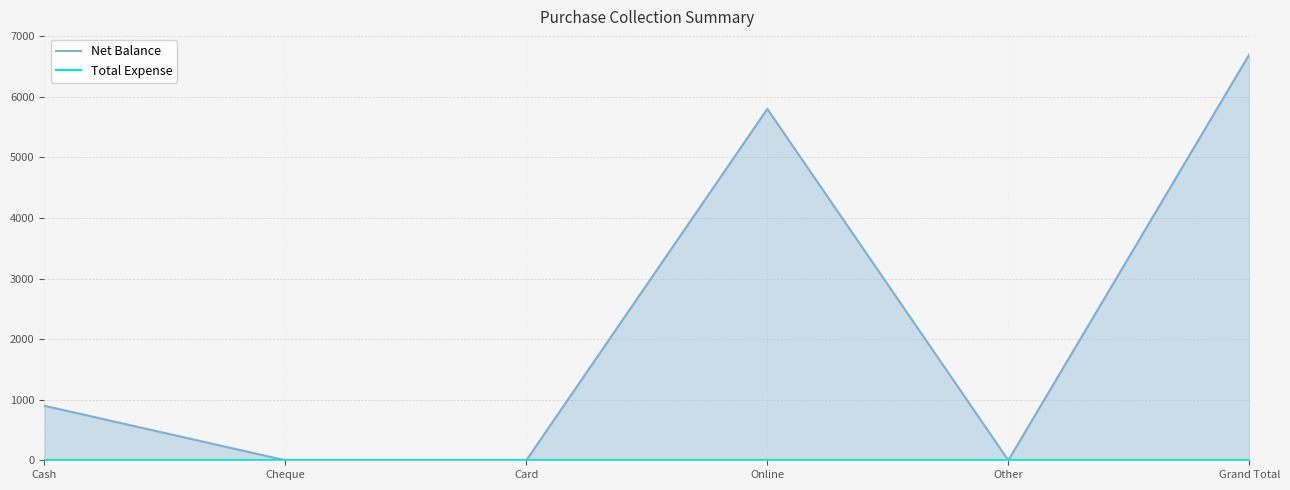

List the labels in order of Total Expense value, smallest first.

Cash, Cheque, Card, Online, Other, Grand Total